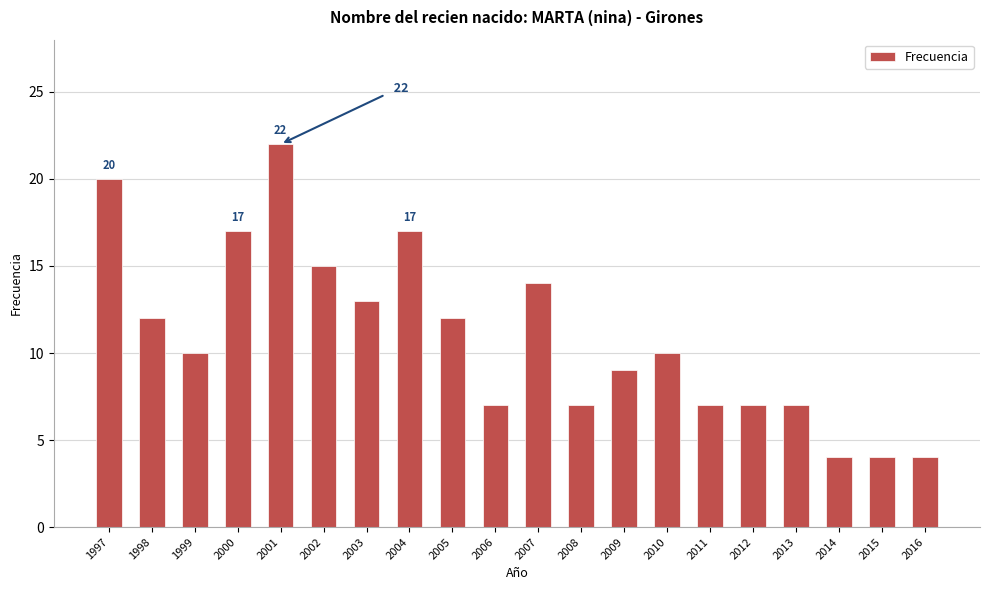

Is it true that the value at 2005 is 18?

False